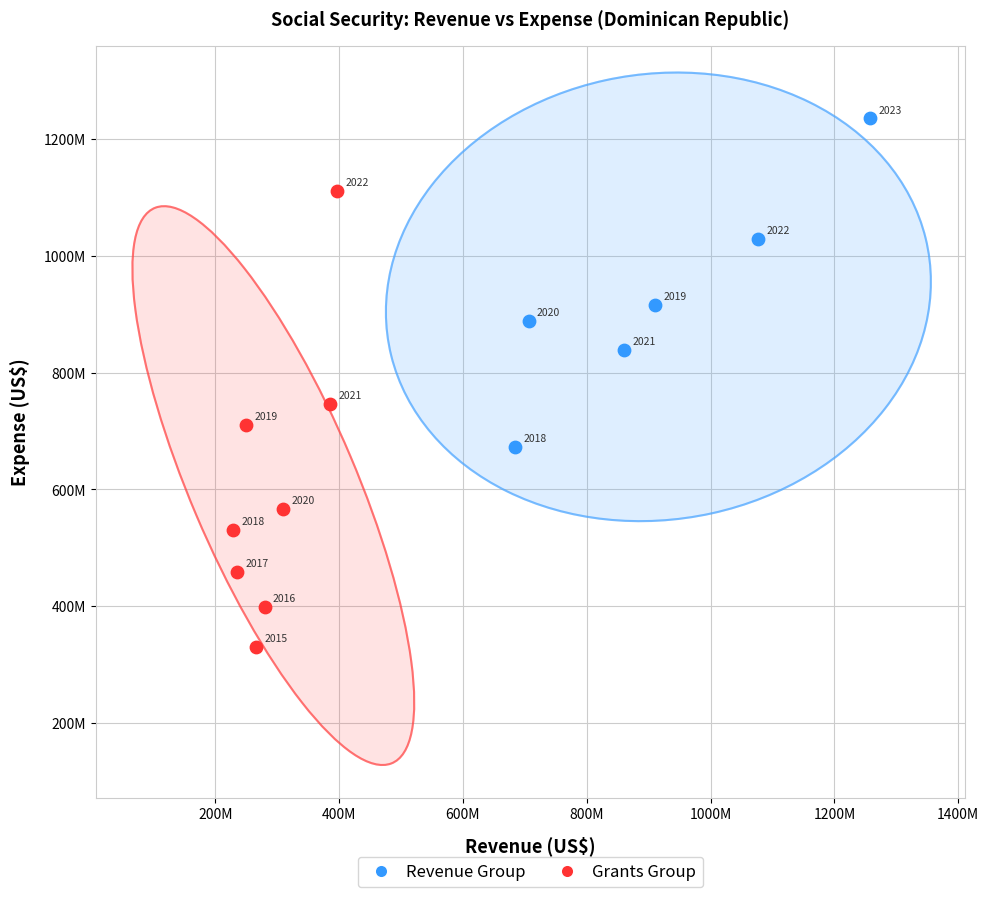

What are all the series names shown in the legend?

Revenue Group, Grants Group